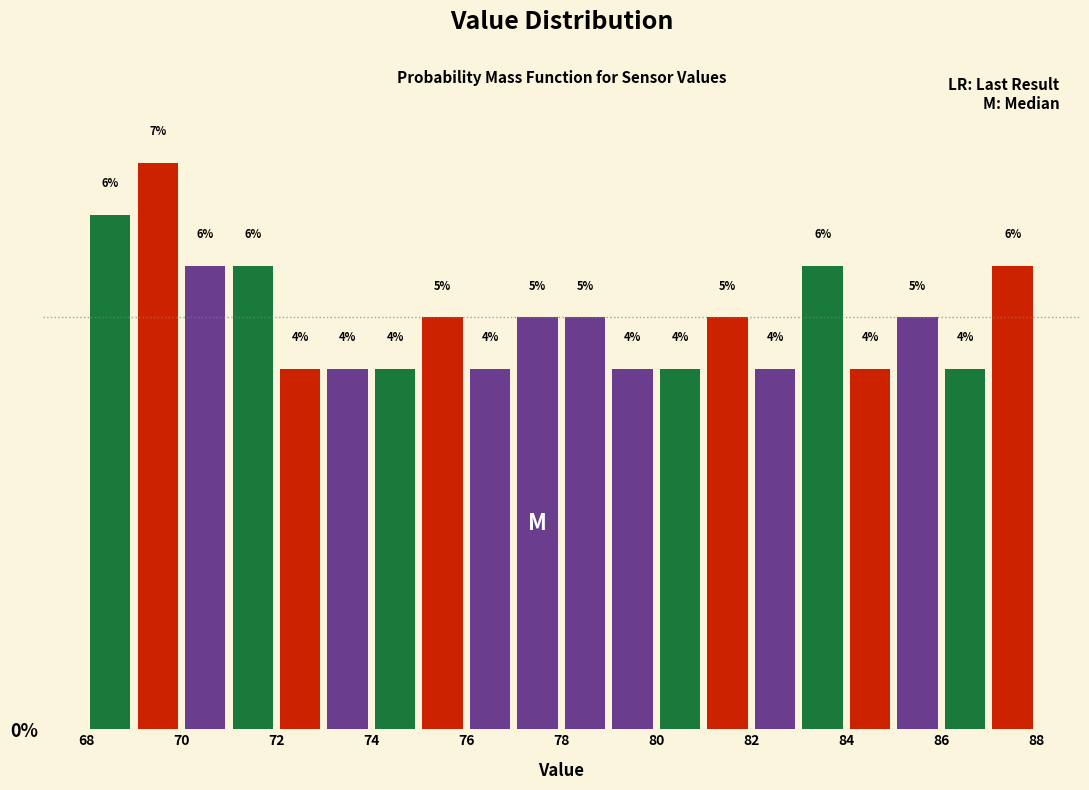

Read against the x-axis, roughly where is the centre of the tallest bar?

69.5